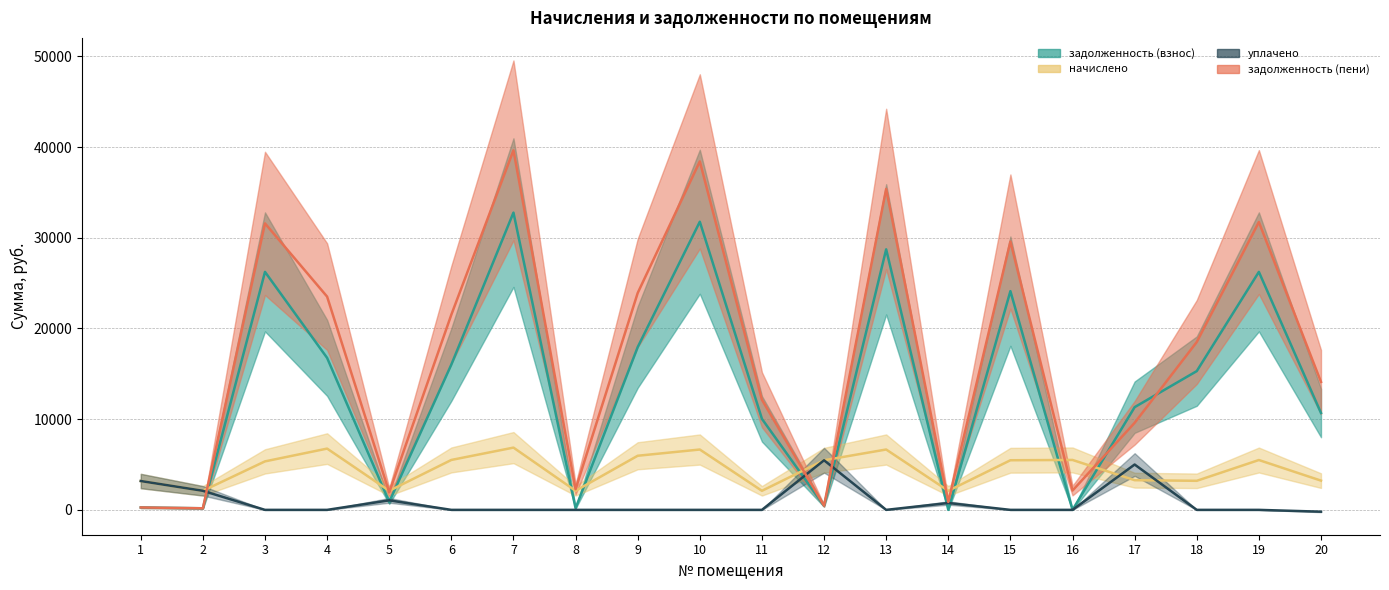

At how many categories does at least one series exceed 10122?

13